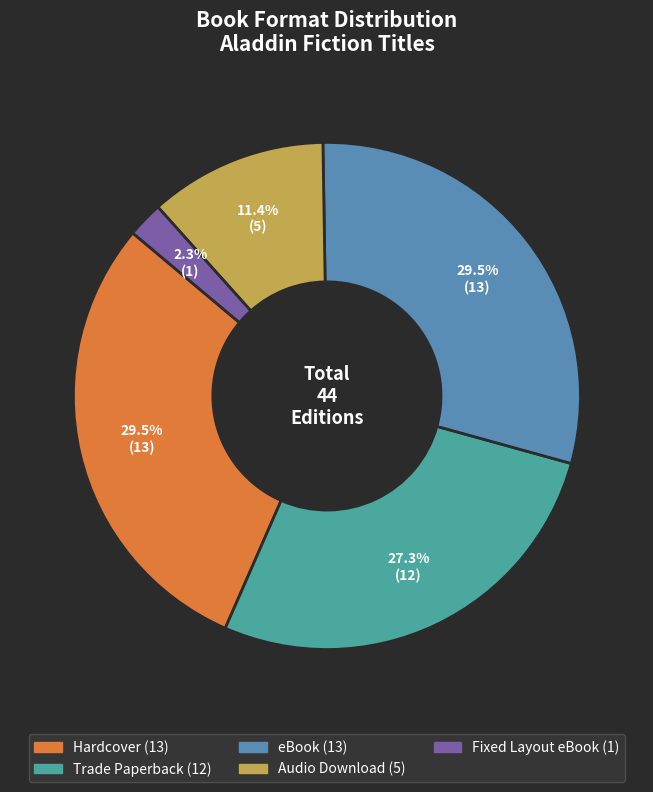

Count the number of slices in the pie.

5